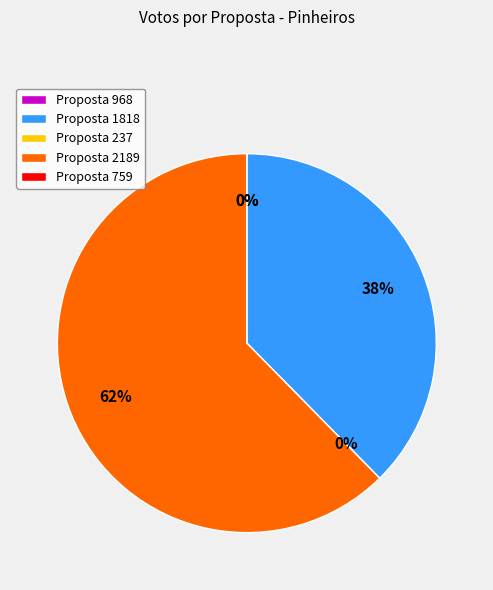

Is the sum of 759 and 2189 greater than half?

Yes